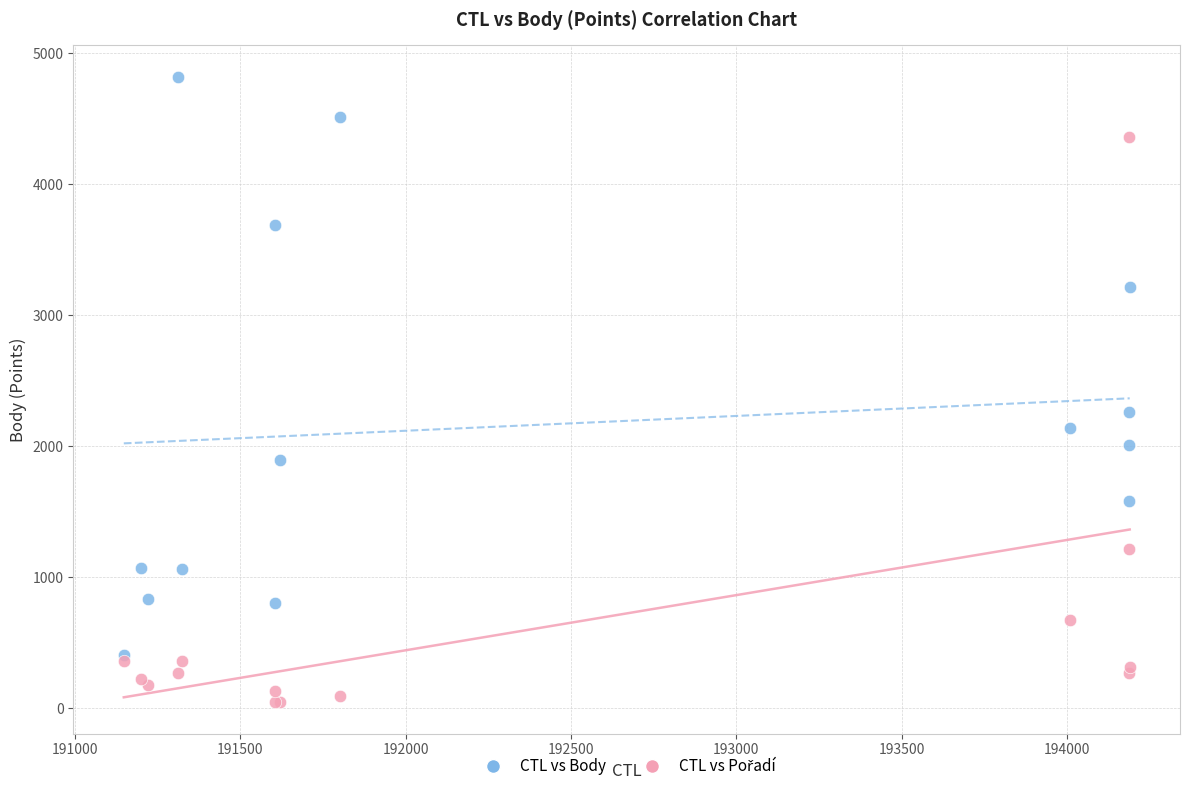

Across all series, what Y value is closest to 2434?

2260